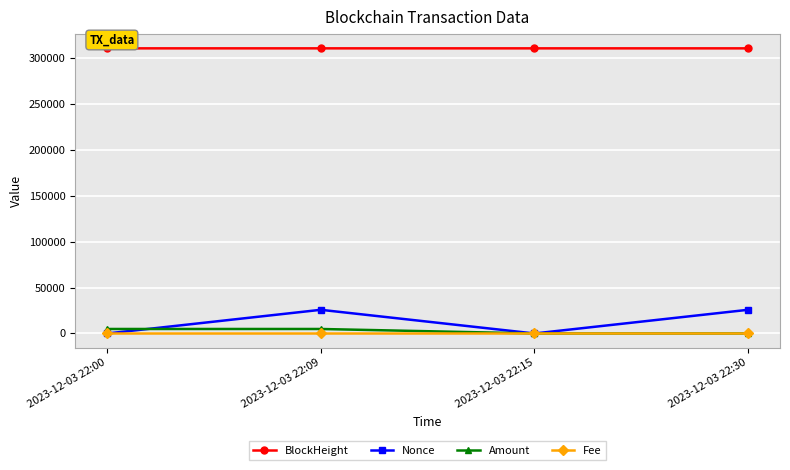

The value of Nonce at 2023-12-03 22:15 is 0.0. True or false?

True